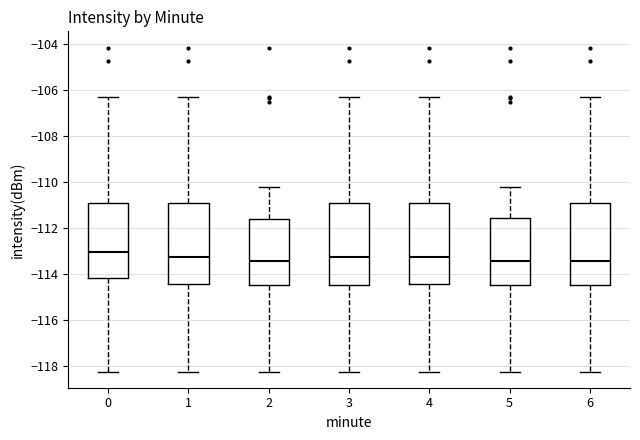

Which box has the highest median line?

0